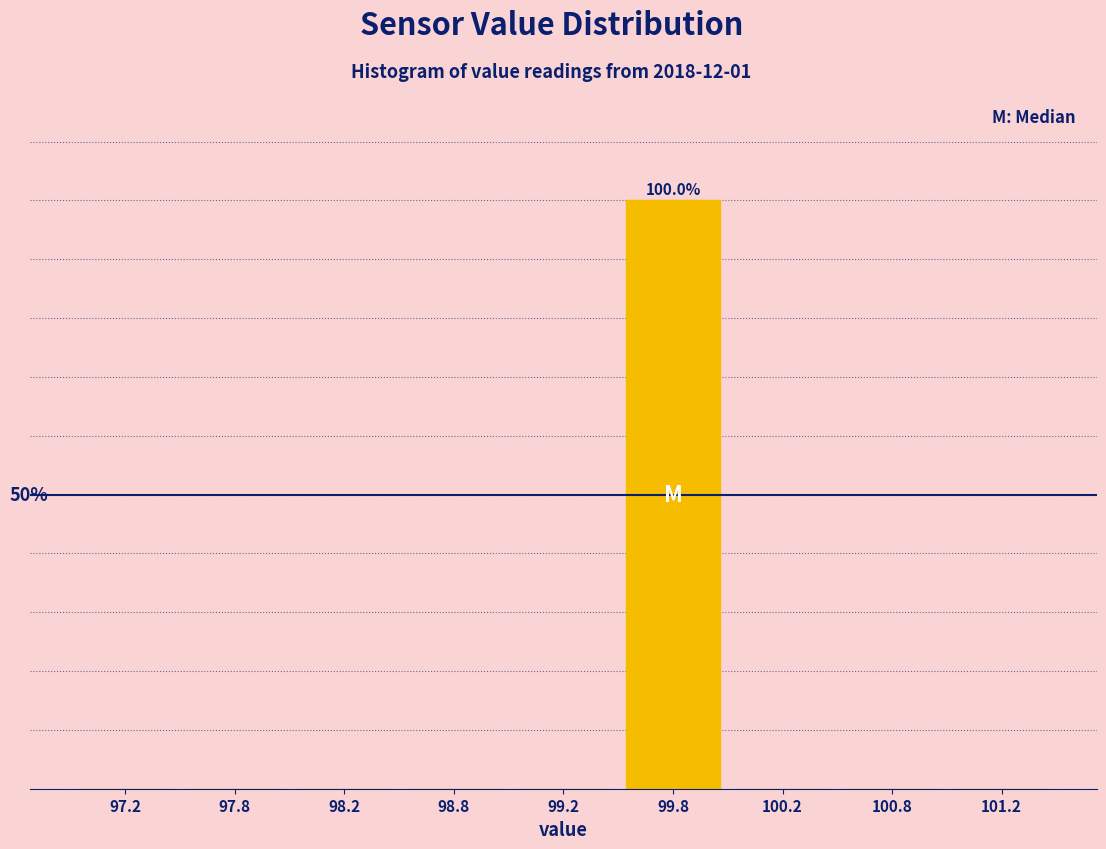

Are the bars horizontal?

No